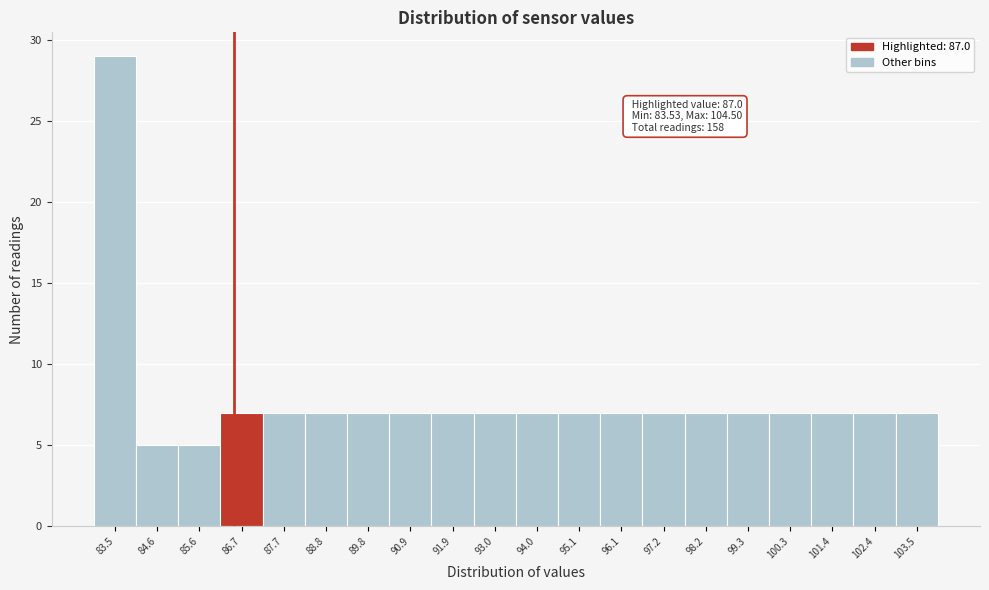

Reading left to right, transcribe all the data shown in this chart.

29	5	5	7	7	7	7	7	7	7	7	7	7	7	7	7	7	7	7	7